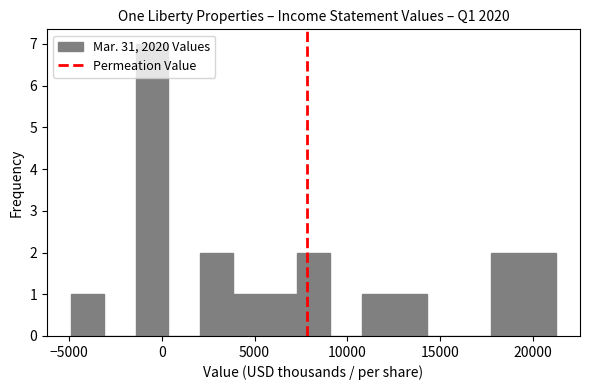

Read against the x-axis, roughly where is the centre of the tallest bar?

-500